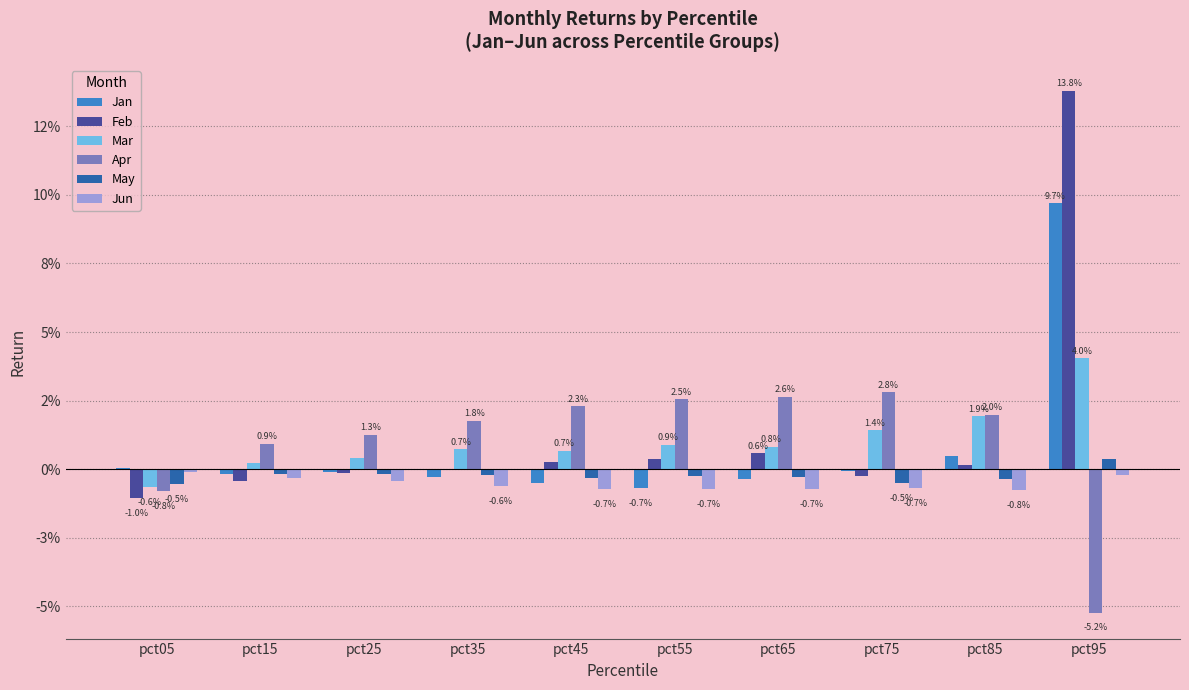

Which has a higher value, pct25 or pct35?

pct25